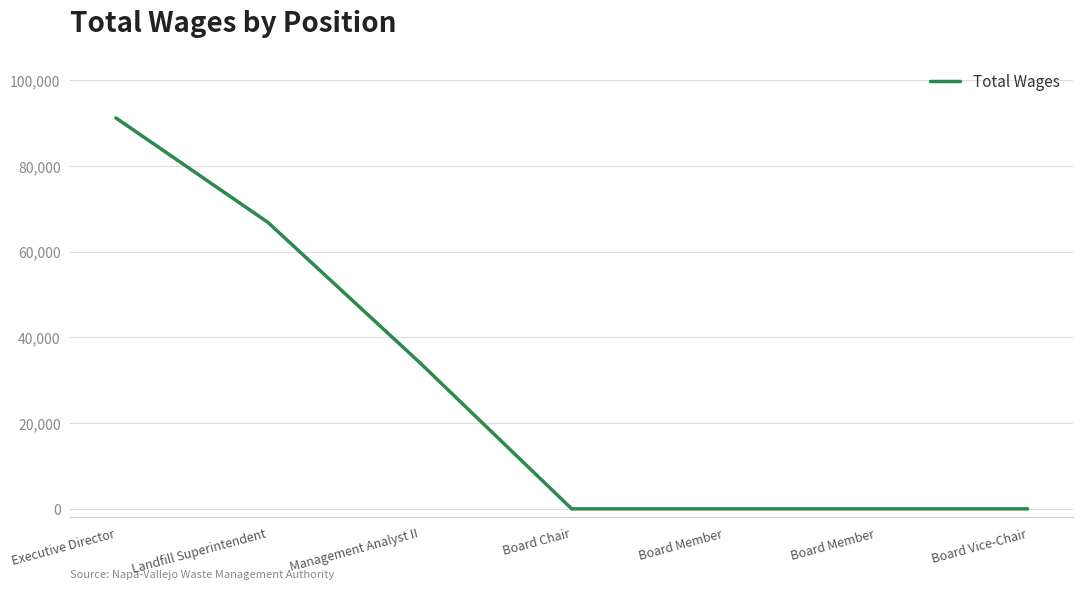

Does the chart display data point markers on the line(s)?

No